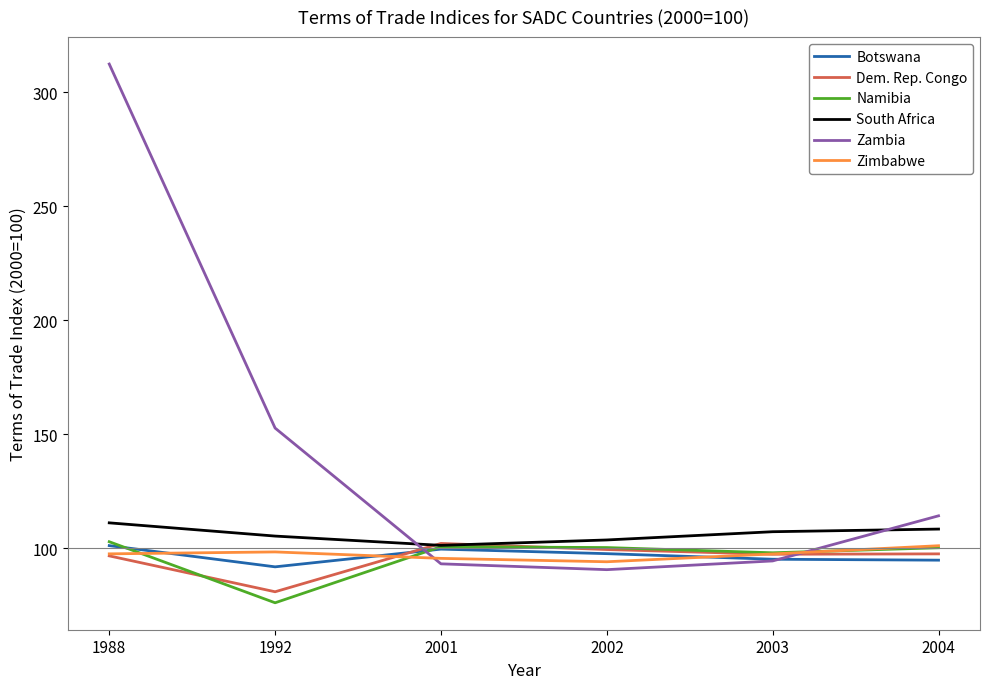

Which series has the largest range (max minus min)?

Zambia